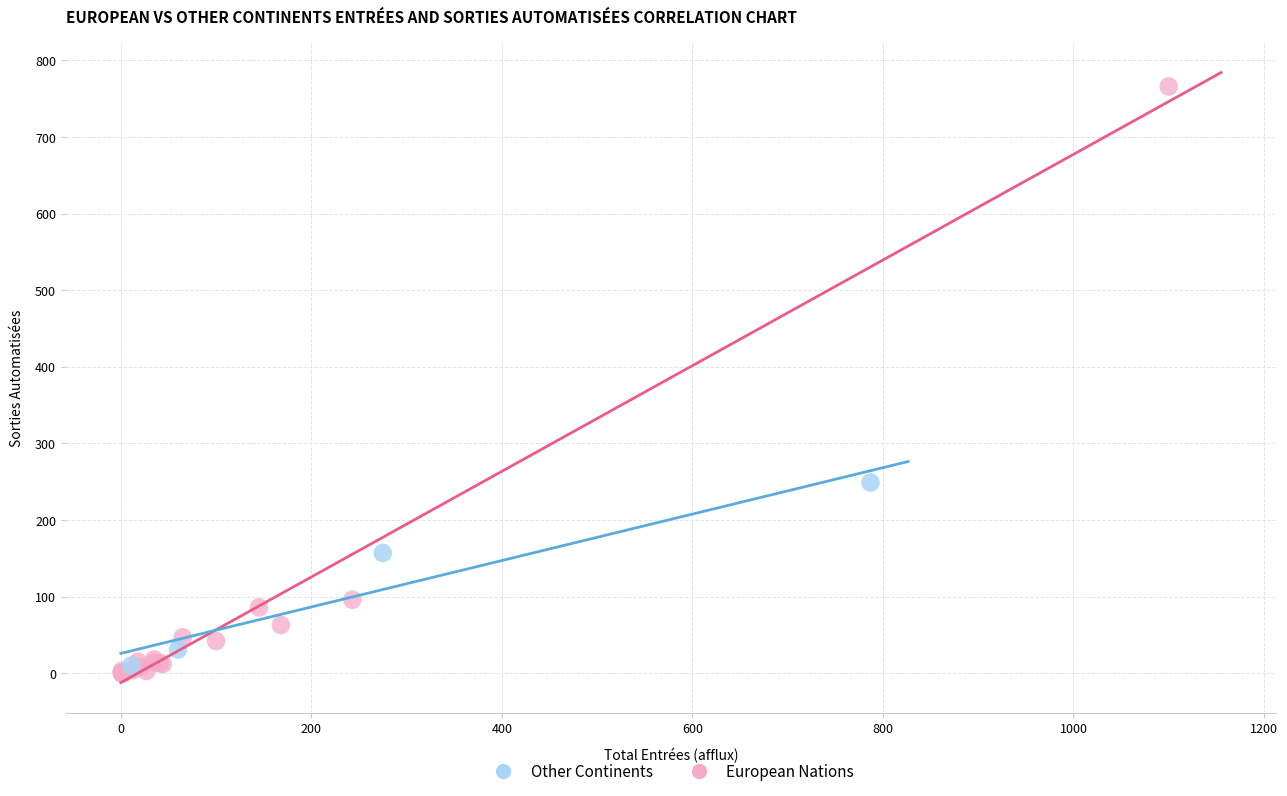

Which series contains the highest Y value?

European Nations